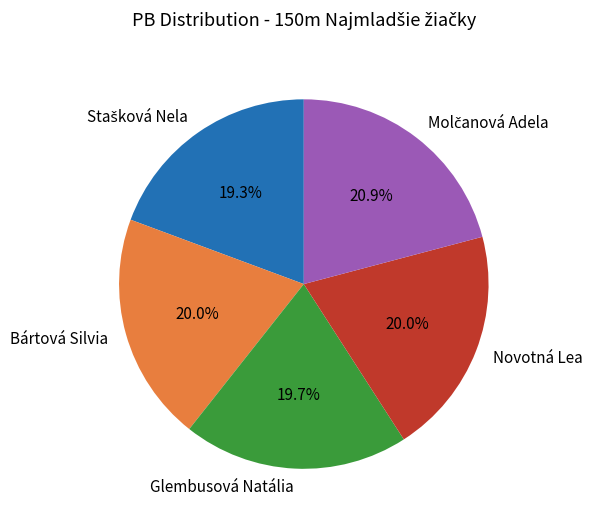

What percentage is NOT represented by Glembusová Natália?

80.3%